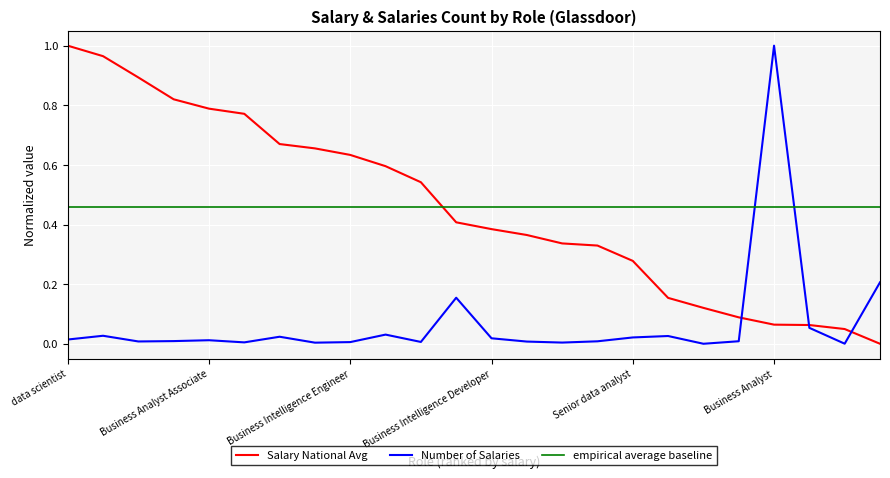

Which series ends up on top after the final intersection of Number of Salaries and empirical average baseline?

empirical average baseline